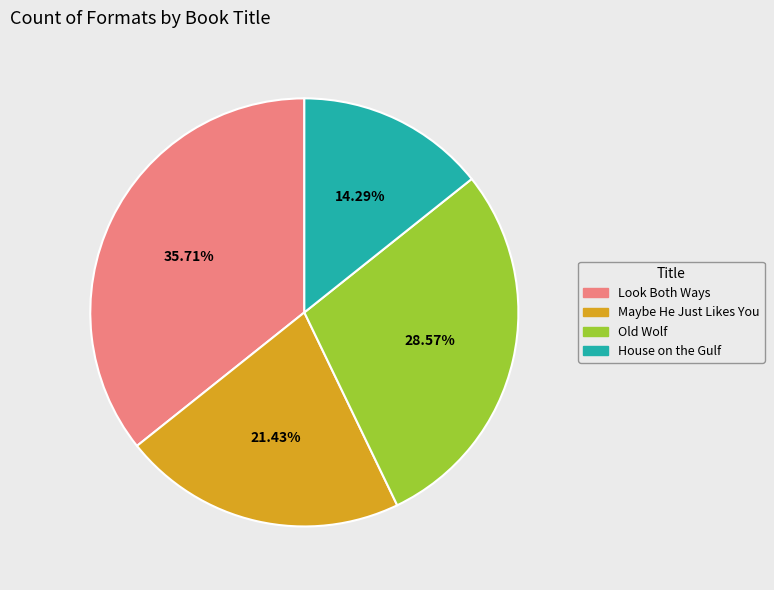

To the nearest percent, what portion does Maybe He Just Likes You represent?

21%